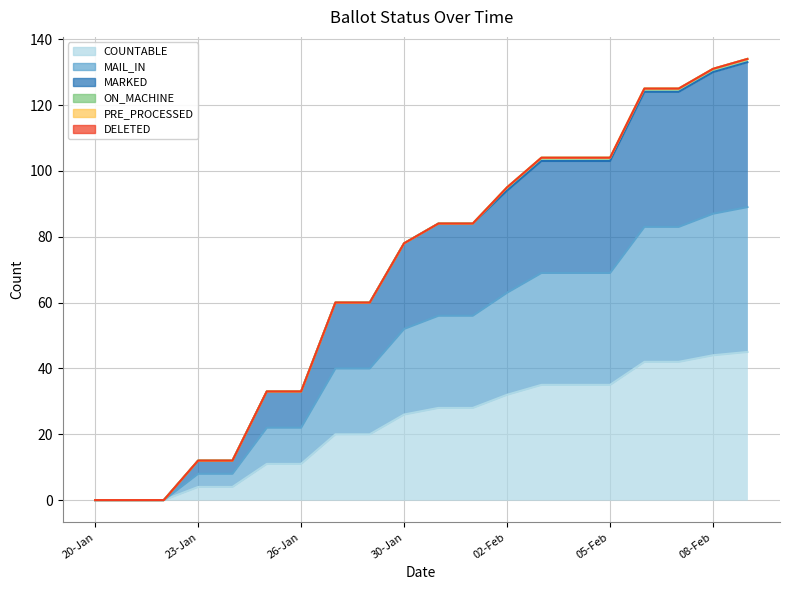

True or false: MAIL_IN has a value of 57 at 31-Jan.

False